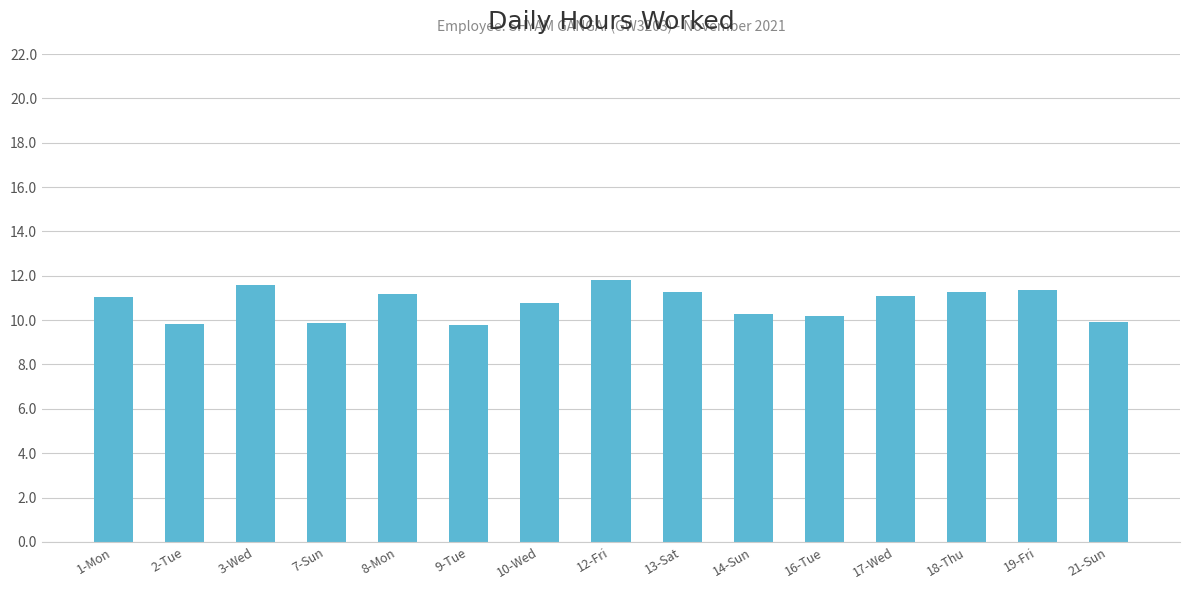

What position from the left is 14-Sun?

10